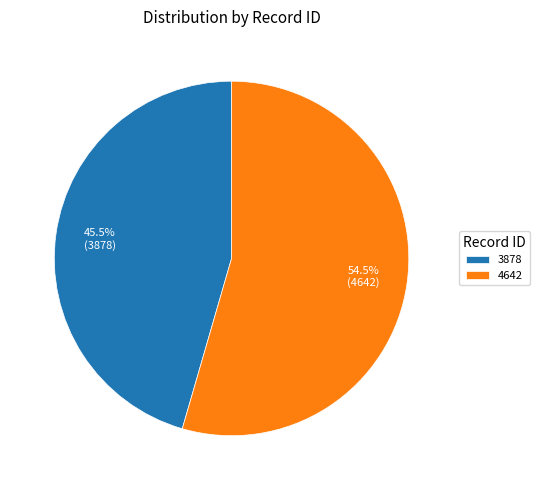

Rank the categories by value from lowest to highest.

3878, 4642